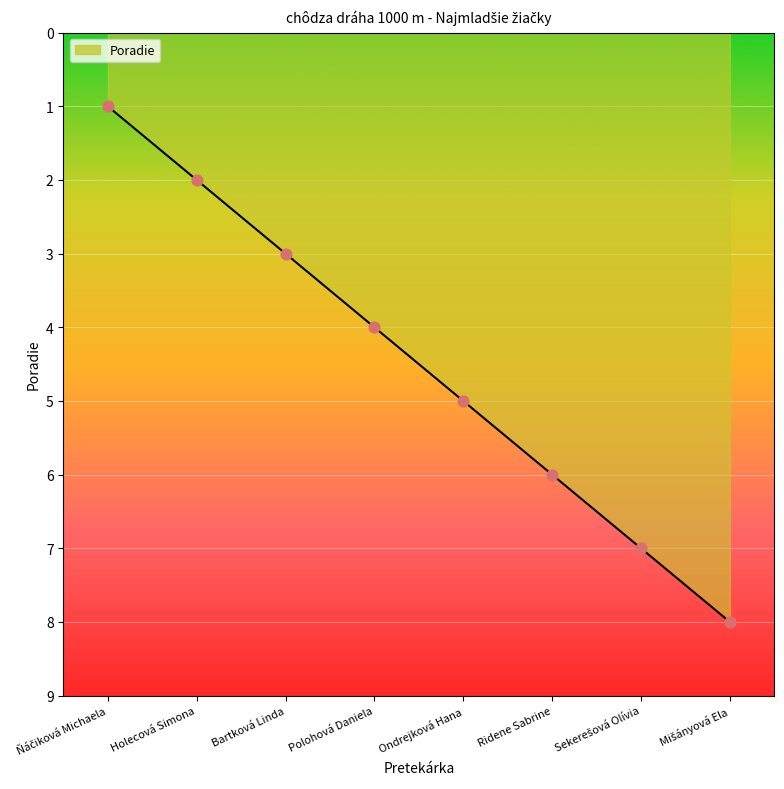

Between Holecová Simona and Ridene Sabrine, which is larger?

Ridene Sabrine